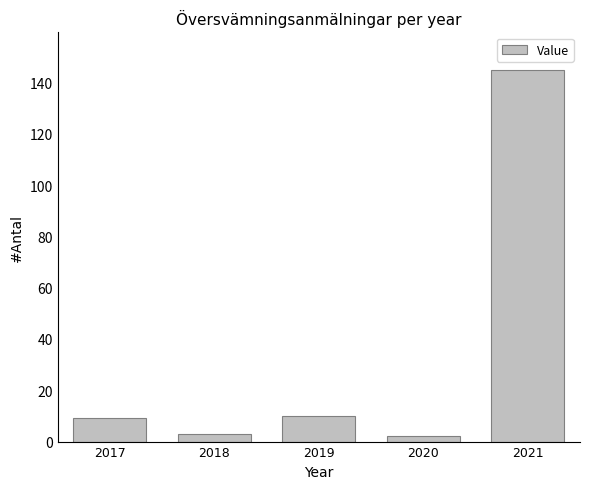

Reading right to left, extract all data points from this chart.

145	2	10	3	9